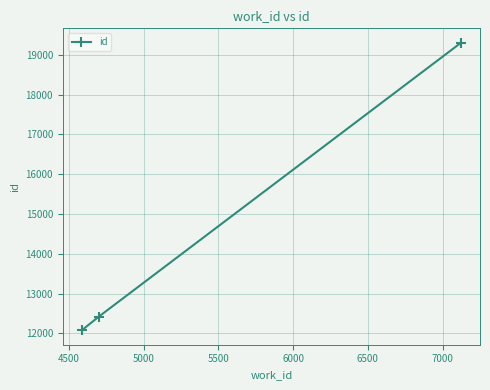

What is the value of the 1st point from the left?

12079